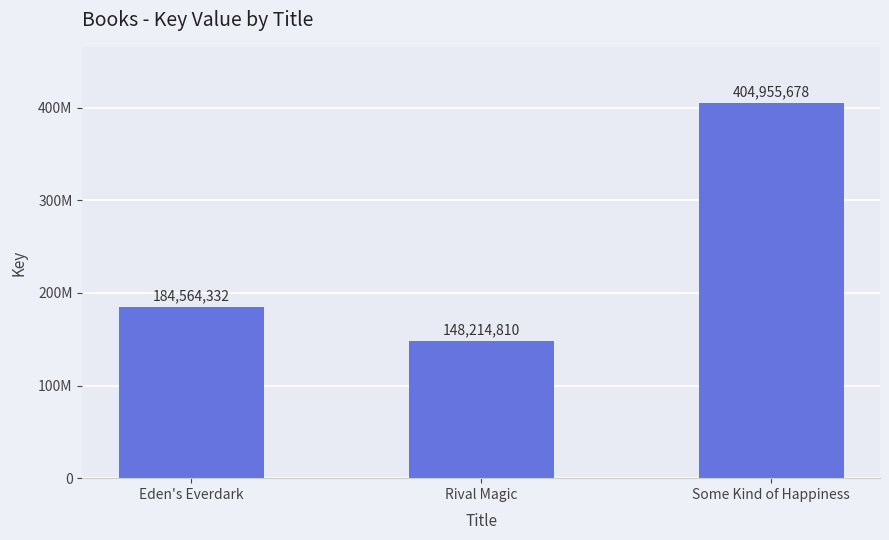

Reading right to left, list all the values displayed in this chart.

Some Kind of Happiness=404955678	Rival Magic=148214810	Eden's Everdark=184564332